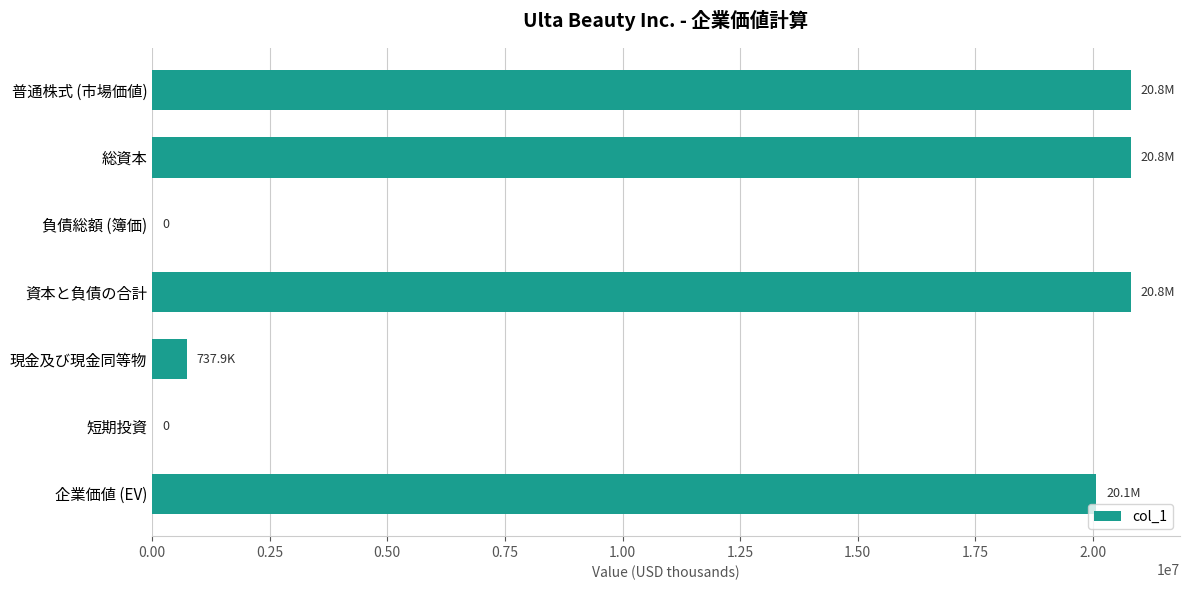

How many categories are shown in the chart?

7